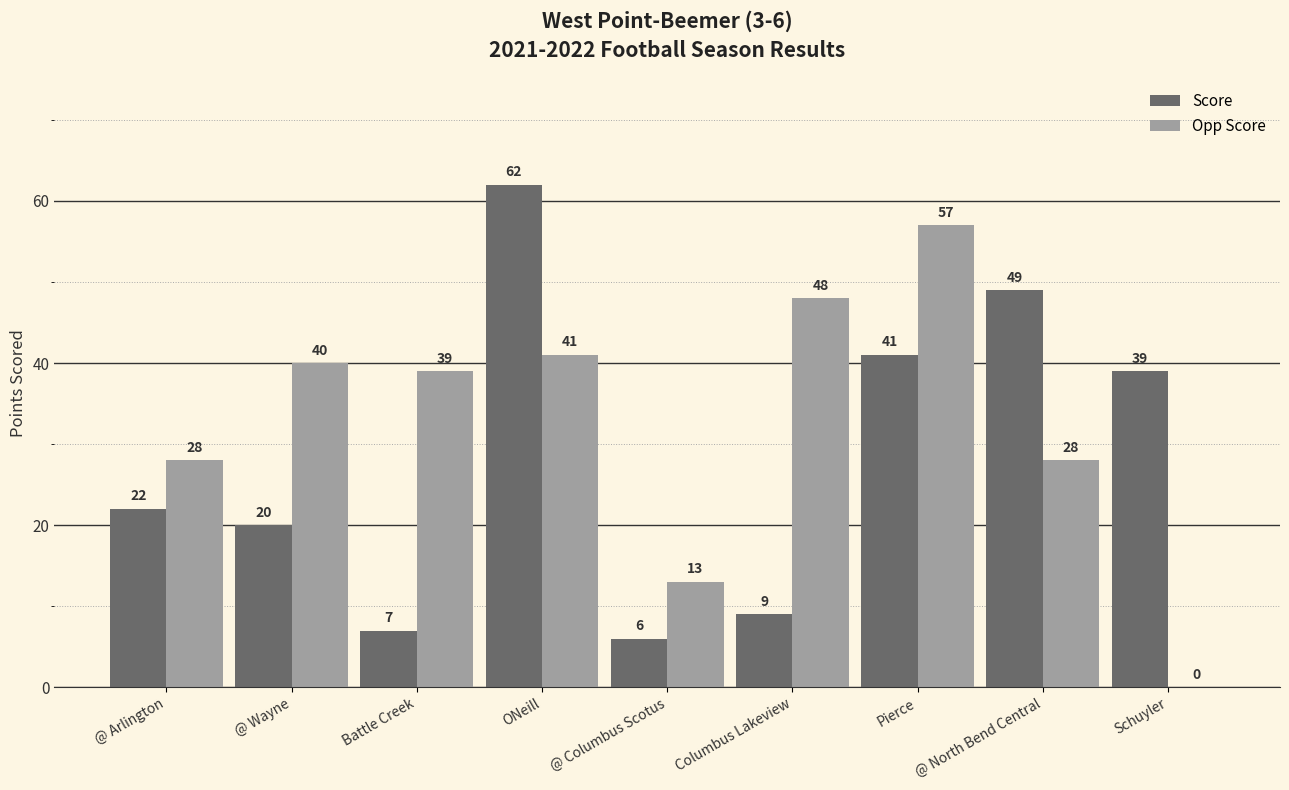

Does the chart contain stacked bars?

No